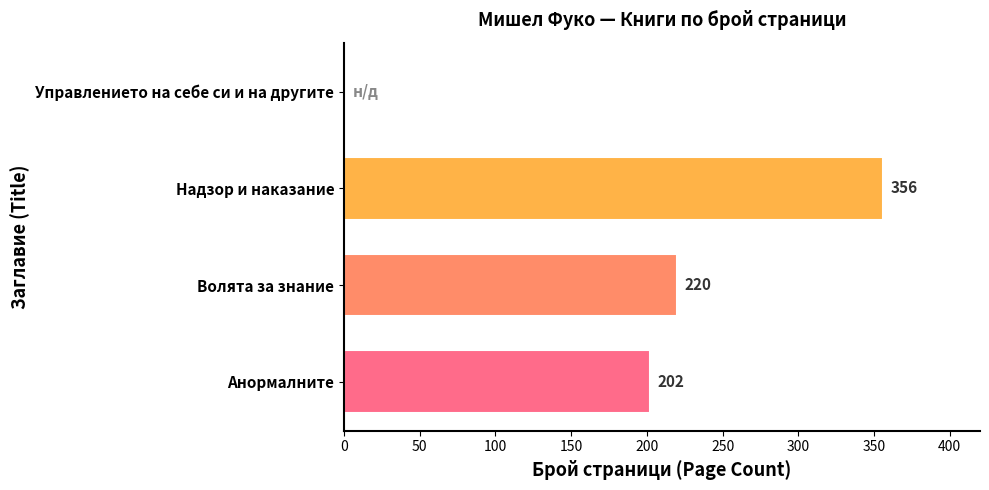

Which category has the highest value across all series?

Надзор и наказание